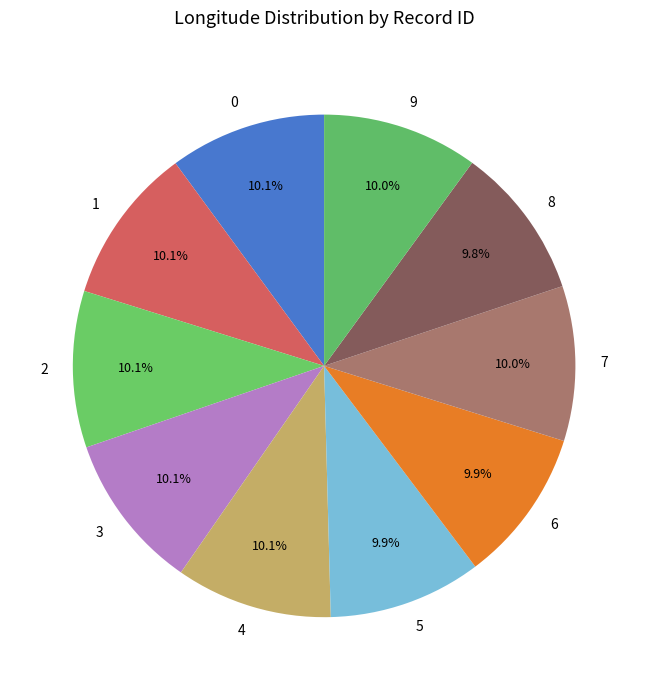

Does 1 account for over 50% of the chart?

No